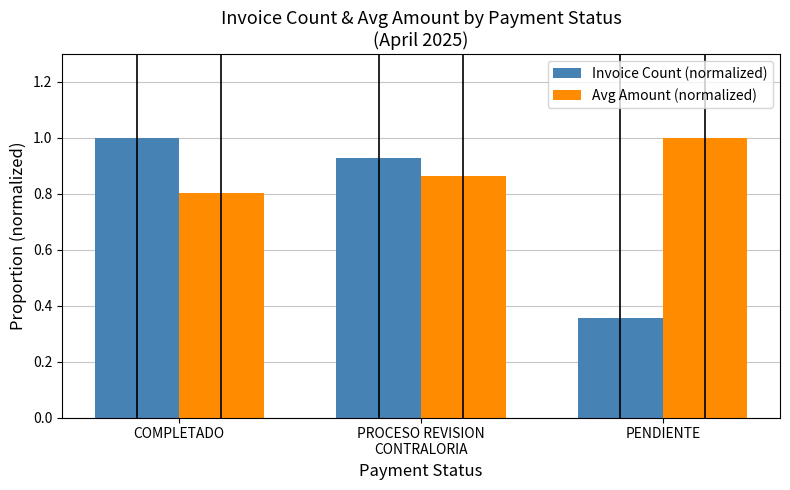

At COMPLETADO, list the series in order from smallest to largest.

Avg Amount (normalized), Invoice Count (normalized)